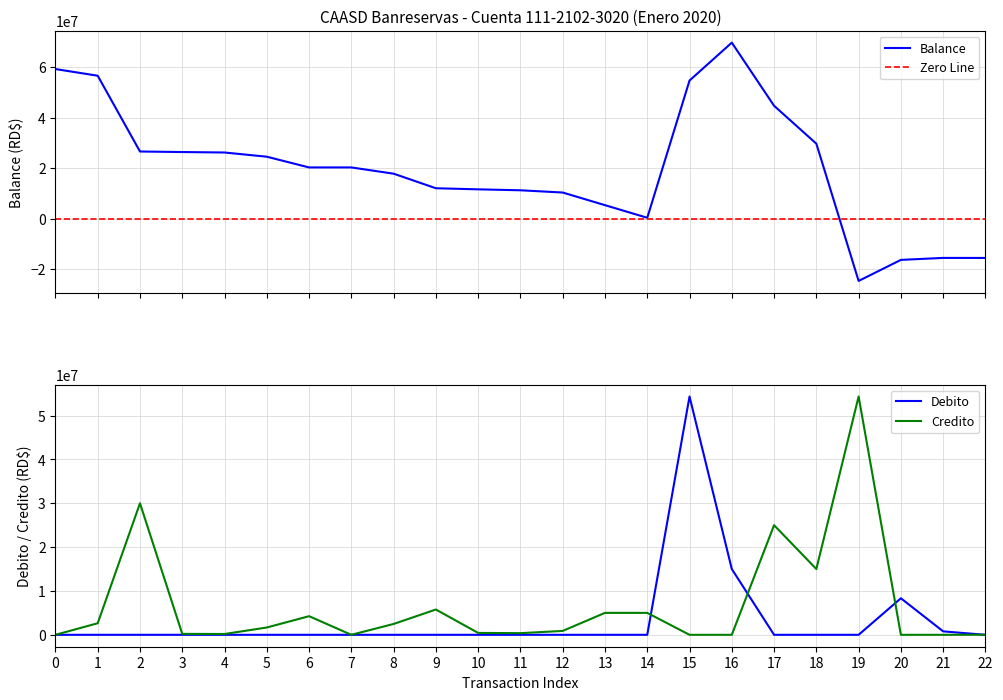

At 9, list the series in order from largest to smallest.

balance, credito, debito